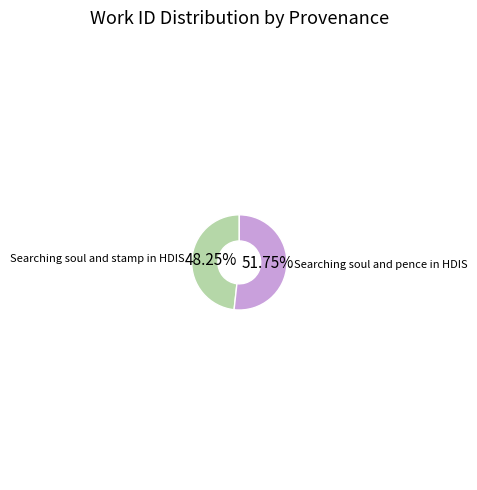

Which slice represents more than half of the pie?

Searching soul and pence in HDIS